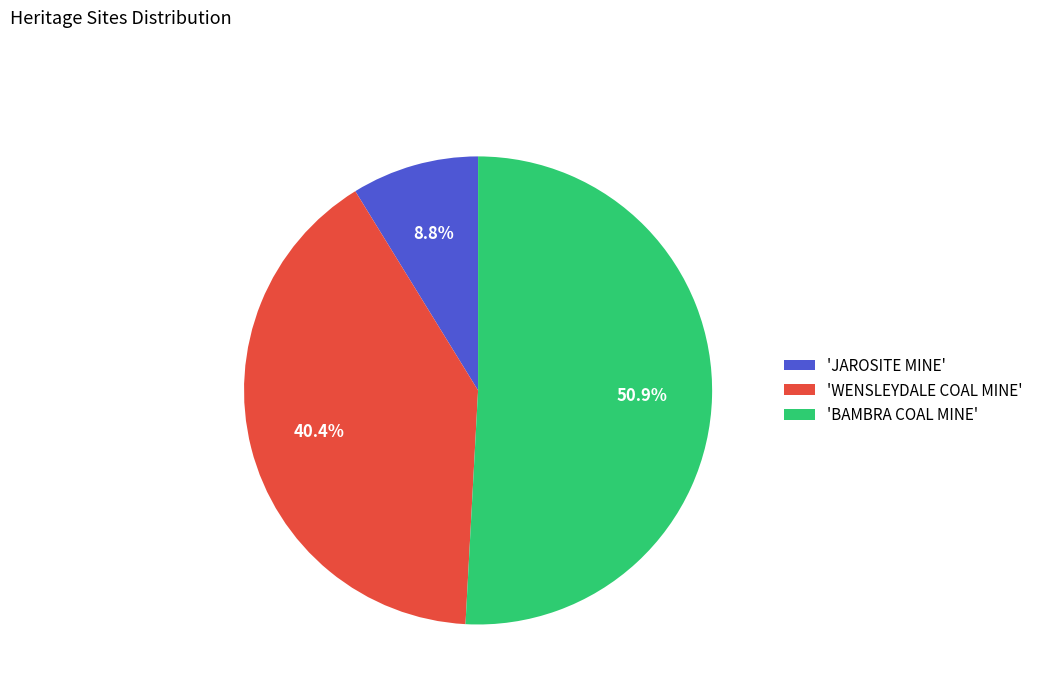

How many segments does this pie chart have?

3